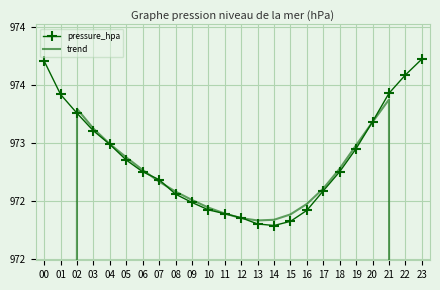

What is the minimum value for pressure_hpa?

972.3